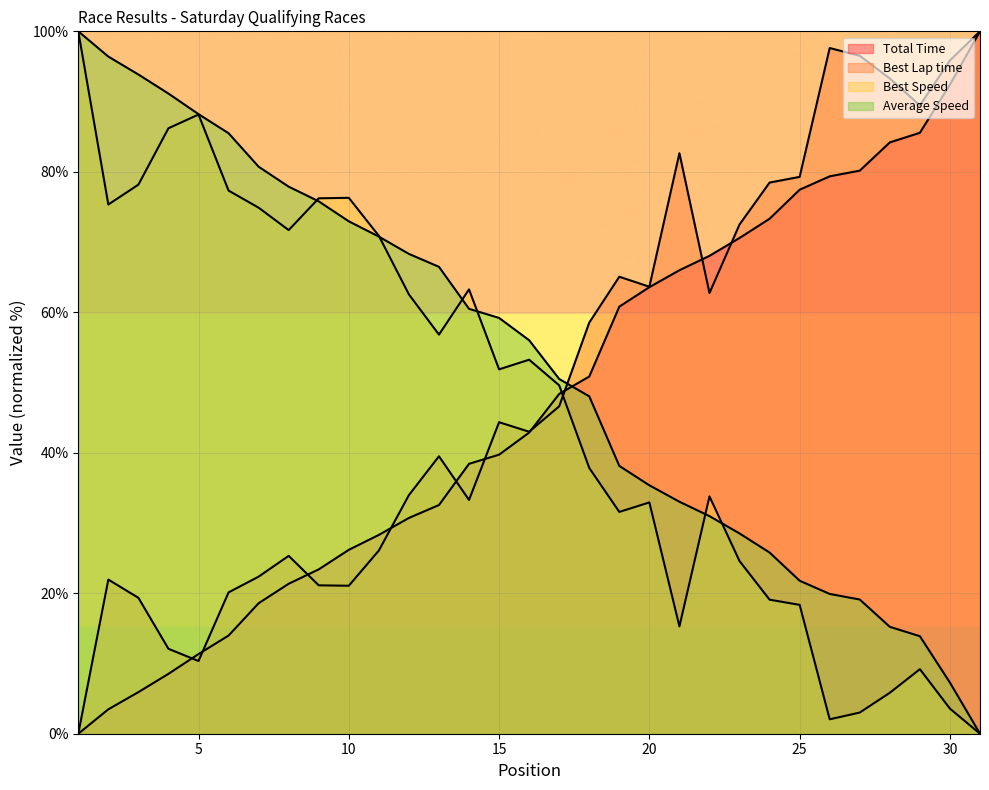

What is the spread (max minus min) of values at 30?

92.3